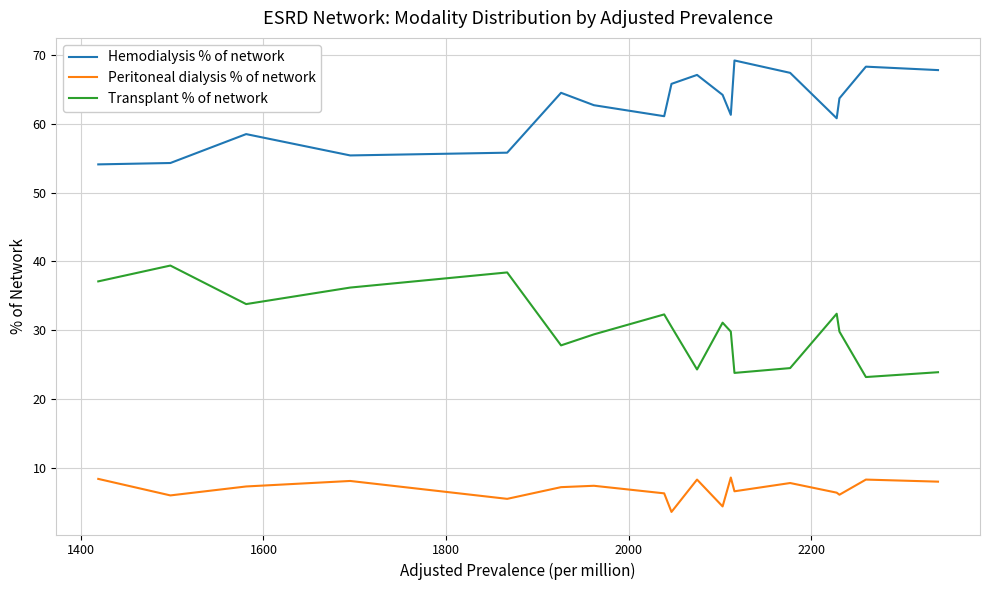

List the series in order of their overall mean, highest first.

Hemodialysis % of network, Transplant % of network, Peritoneal dialysis % of network